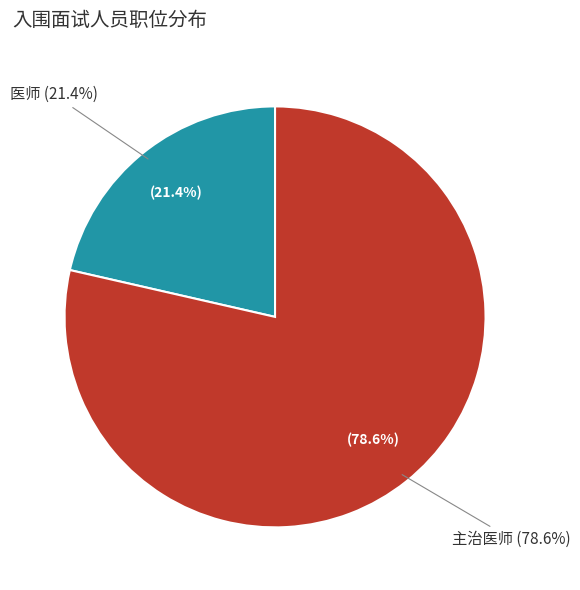

What is the total percentage of 主治医师 and 医师?

100.0%